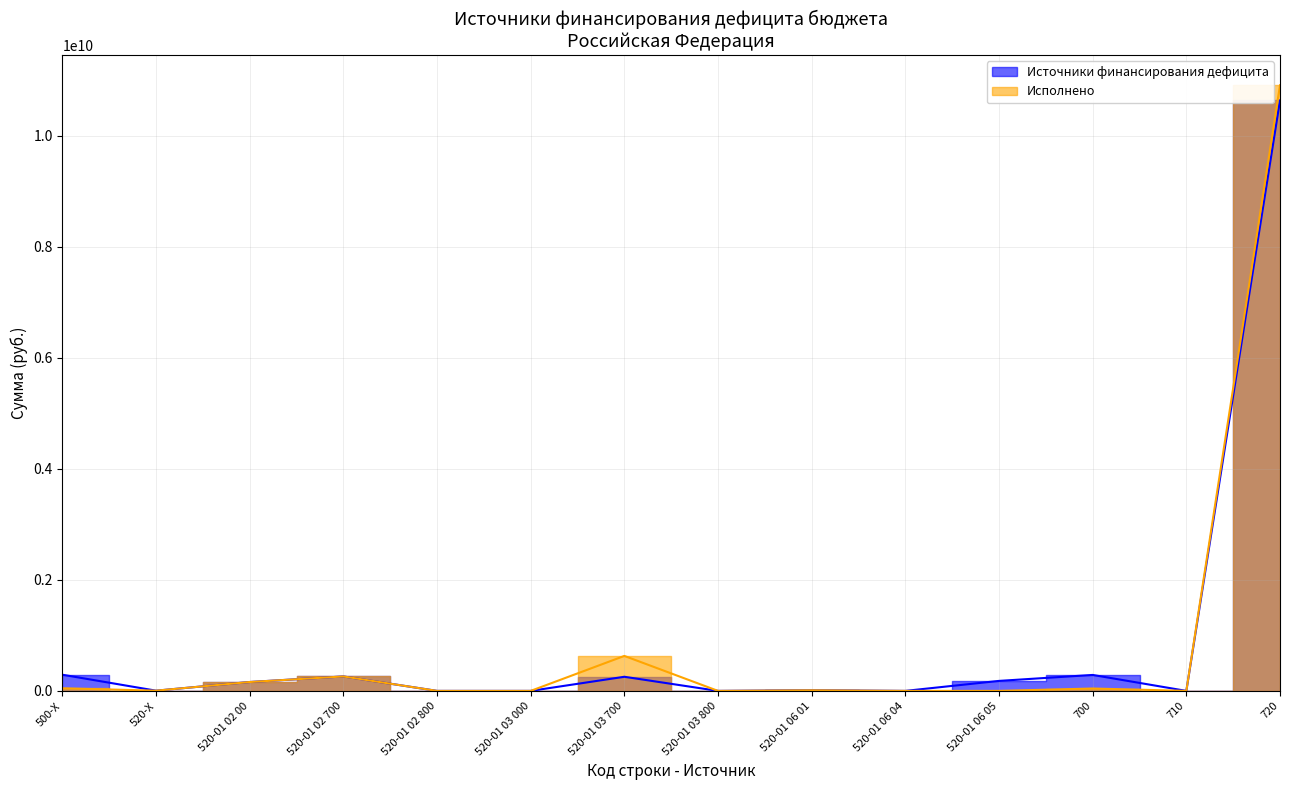

What is the difference between the maximum and second lowest values in the Источники финансирования дефицита series?

11058550300.0